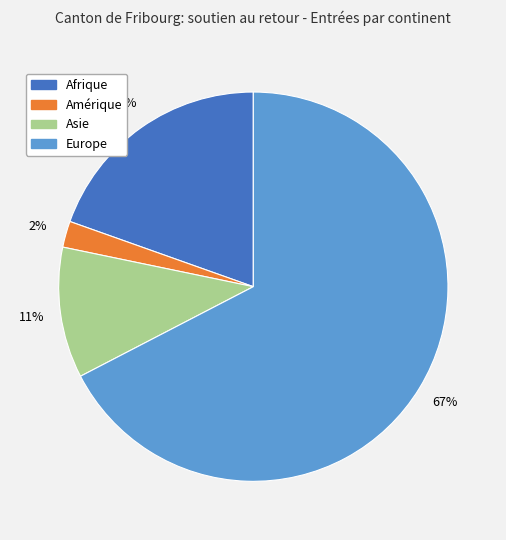

Is there a majority slice in this chart?

Yes